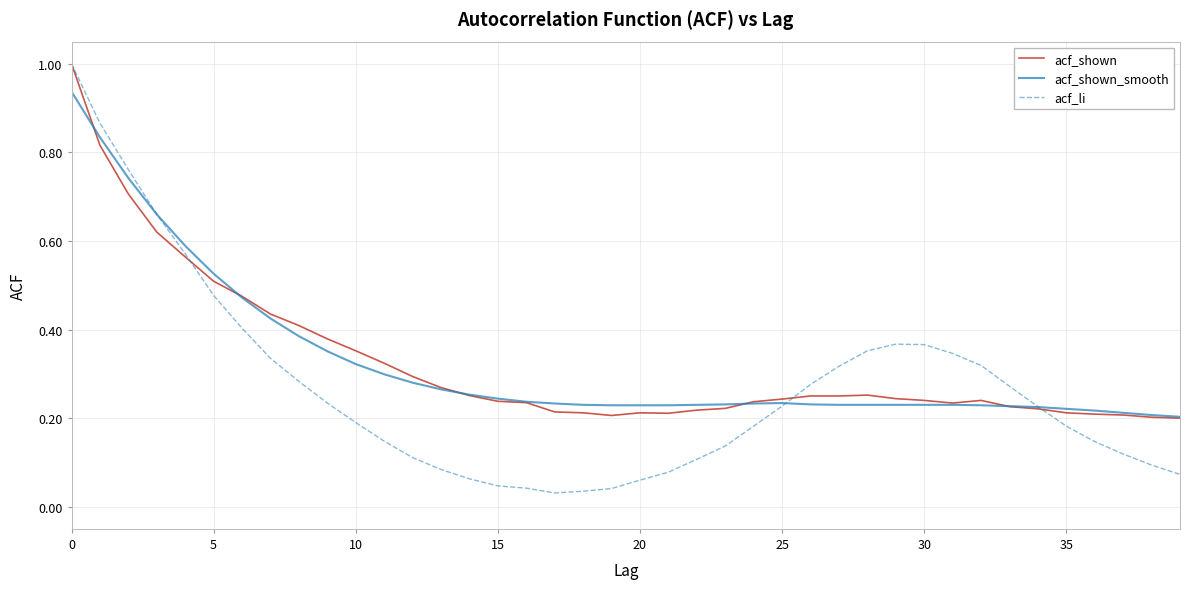

What is the highest value of the acf_shown series?

1.0